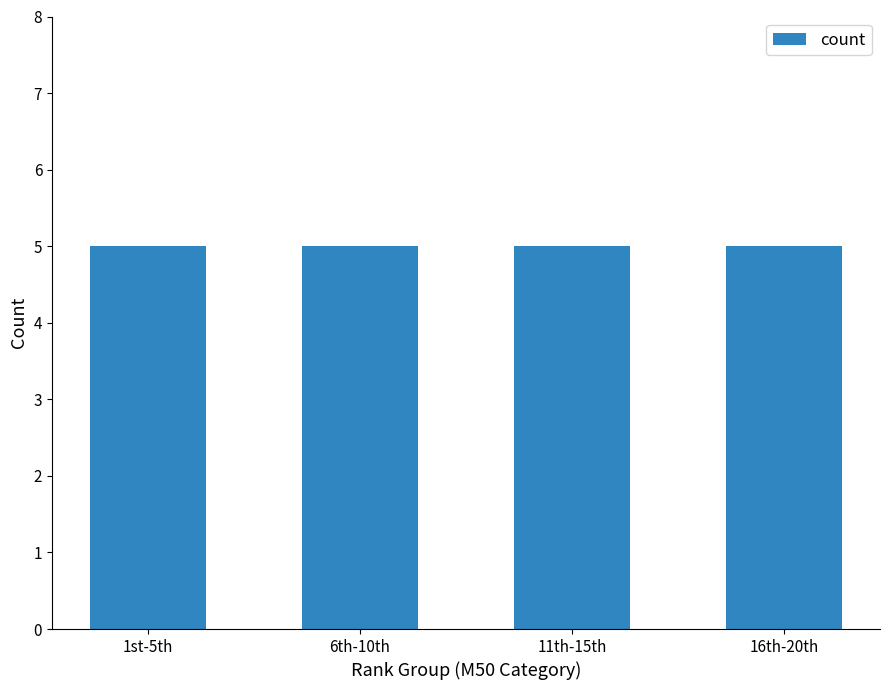

The chart shows a value of 29 at SZTURO JAN. True or false?

False